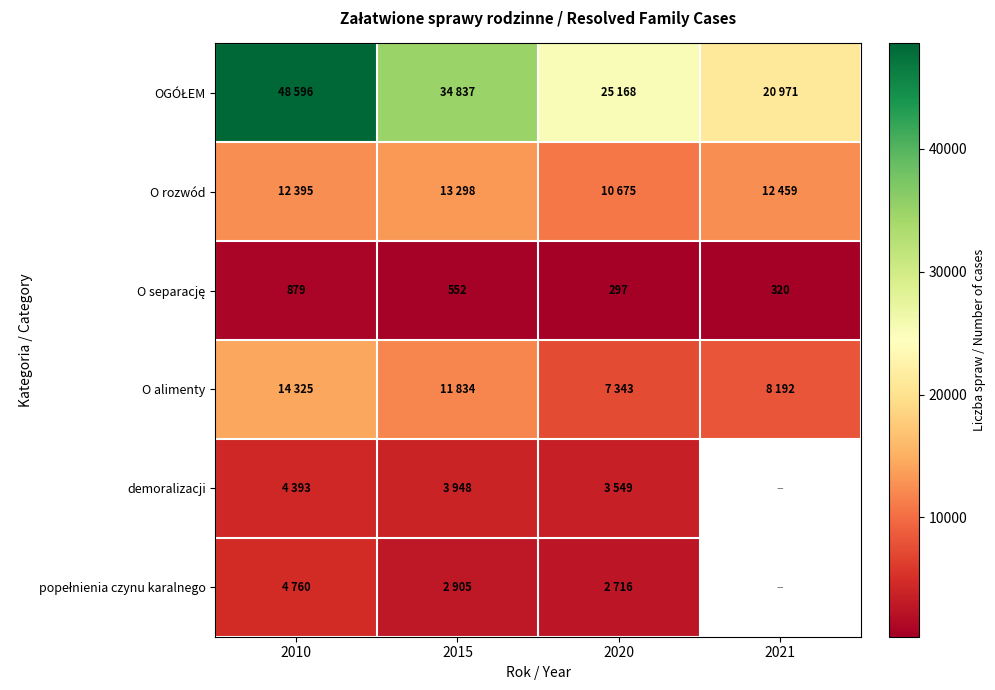

The value of OGÓŁEM at 2015 is 34837.0. True or false?

True